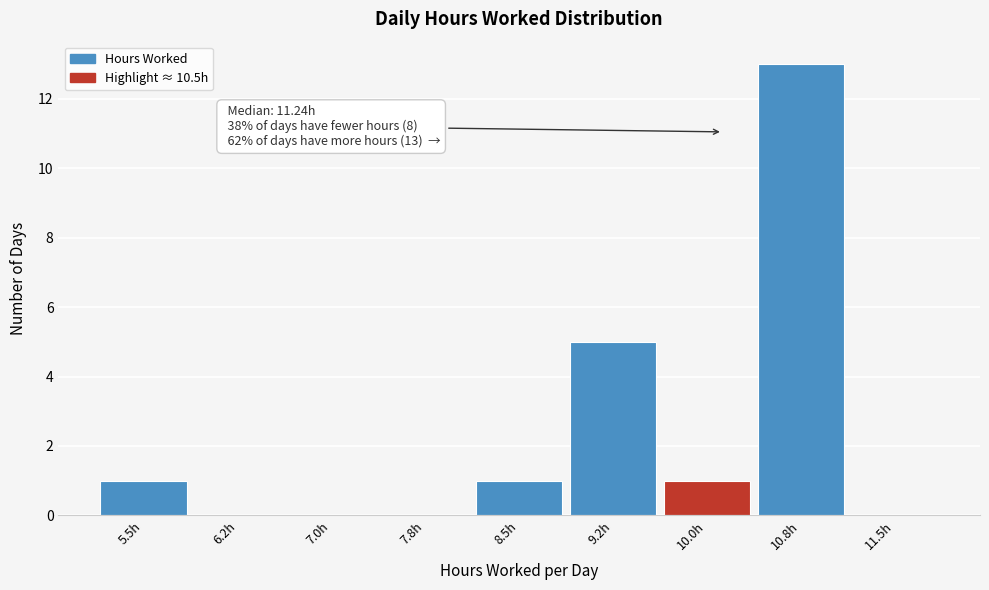

Reading left to right, extract all data points from this chart.

5.5h=1	6.2h=0	7.0h=0	7.8h=0	8.5h=1	9.2h=5	10.0h=1	10.8h=13	11.5h=0